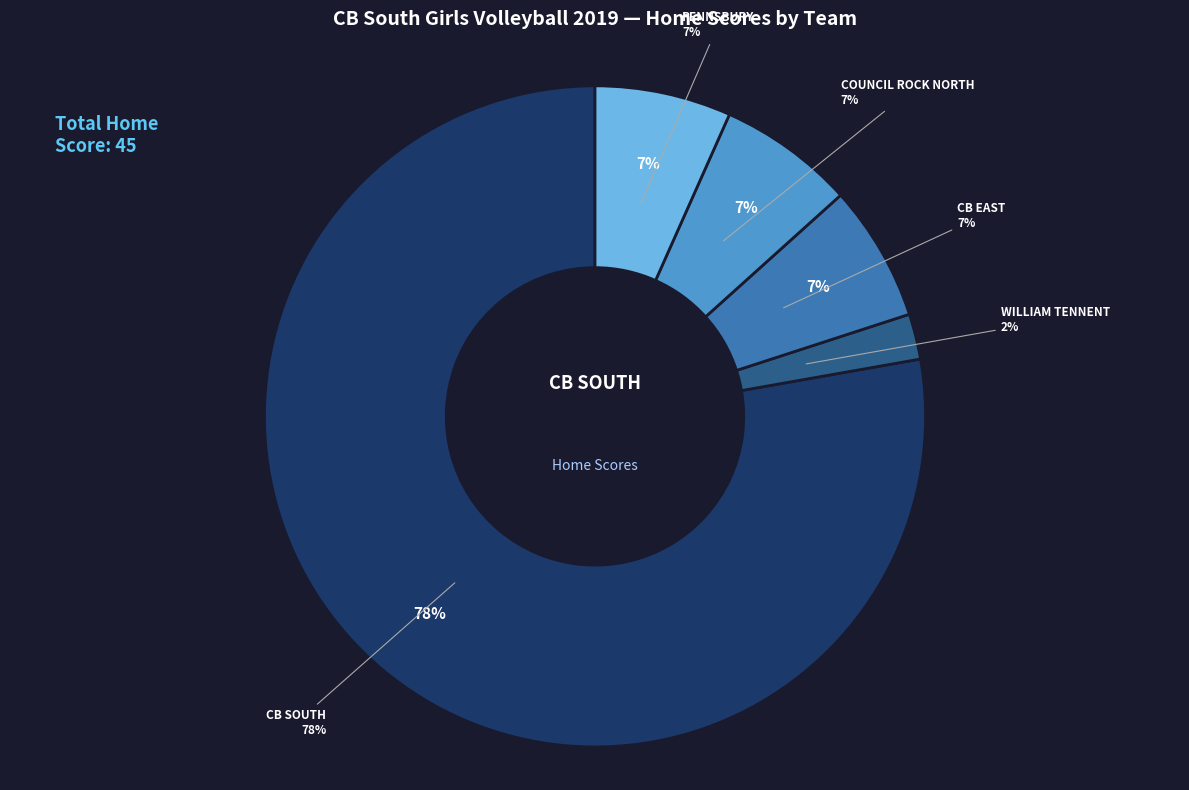

Do WILLIAM TENNENT and PENNSBURY together represent more than half of the pie?

No